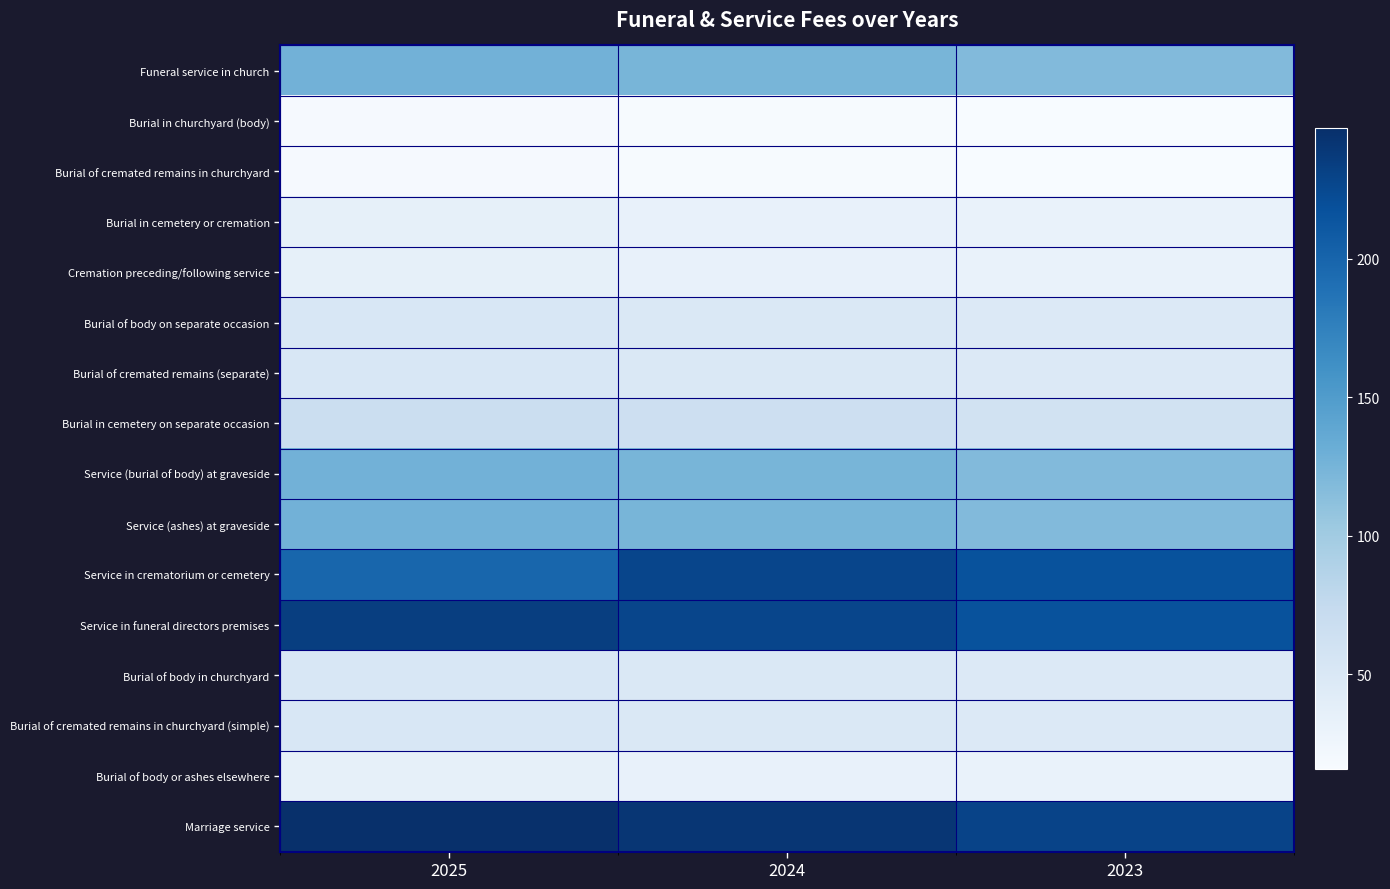

What is the difference between the Burial in cemetery on separate occasion values at 2023 and 2025?

6